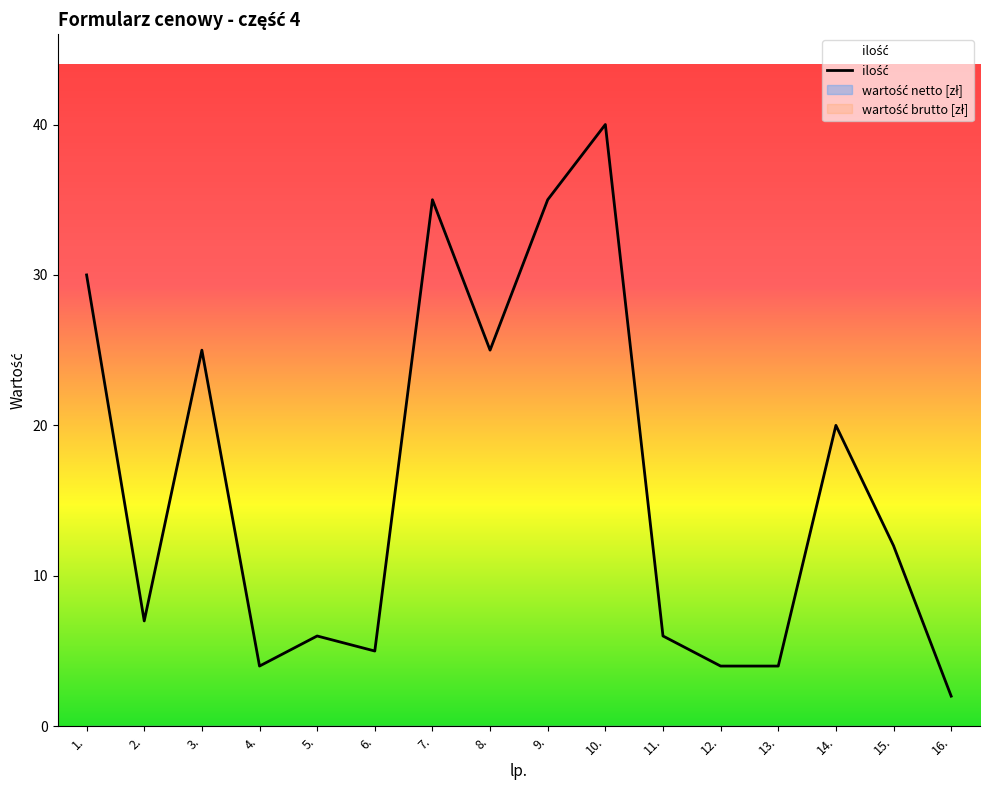

Approximately how many times larger is the value at 10. compared to 16.?

20.0